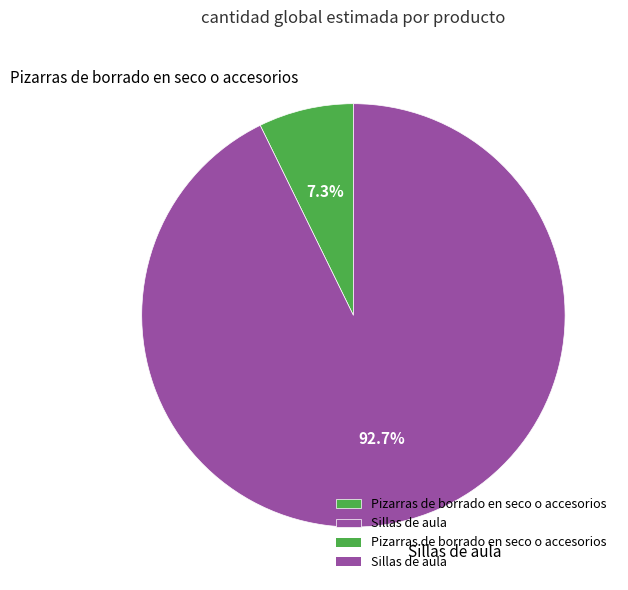

How many segments does this pie chart have?

2